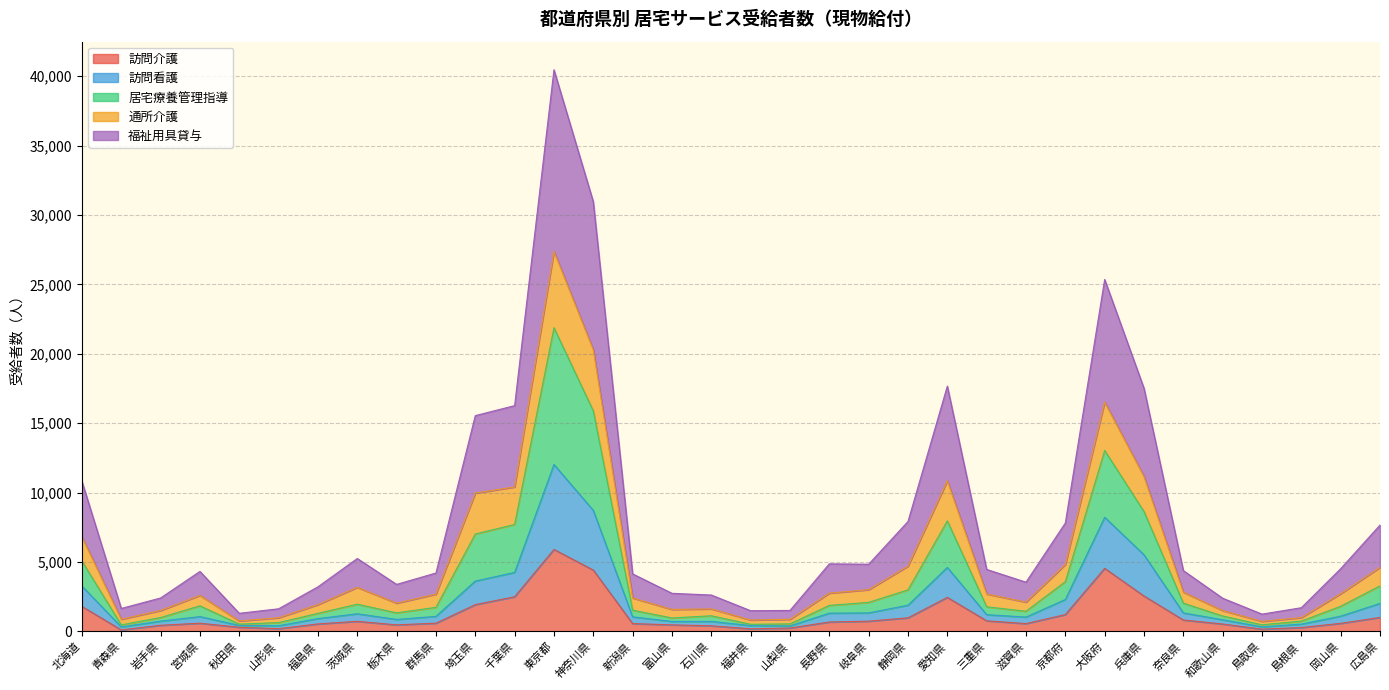

Which category has the highest value across all series?

東京都